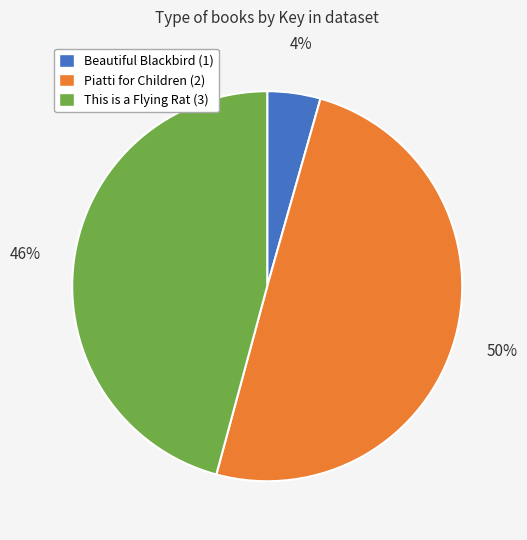

Between This is a Flying Rat and Beautiful Blackbird, which is larger?

This is a Flying Rat